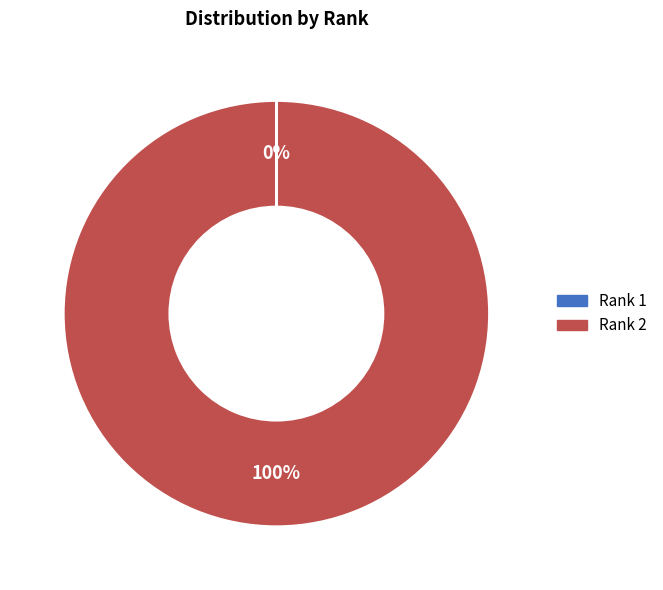

Is there a majority slice in this chart?

Yes